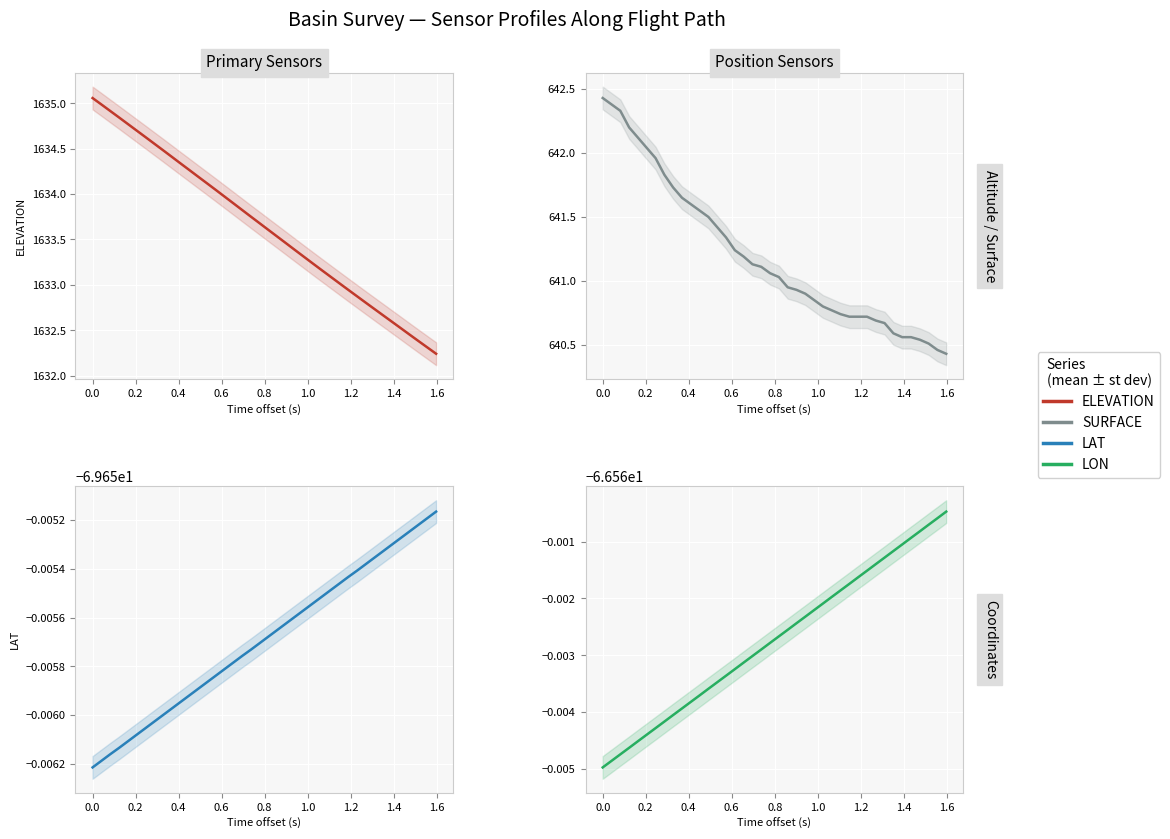

True or false: SURFACE and ELEVATION intersect in this chart.

False